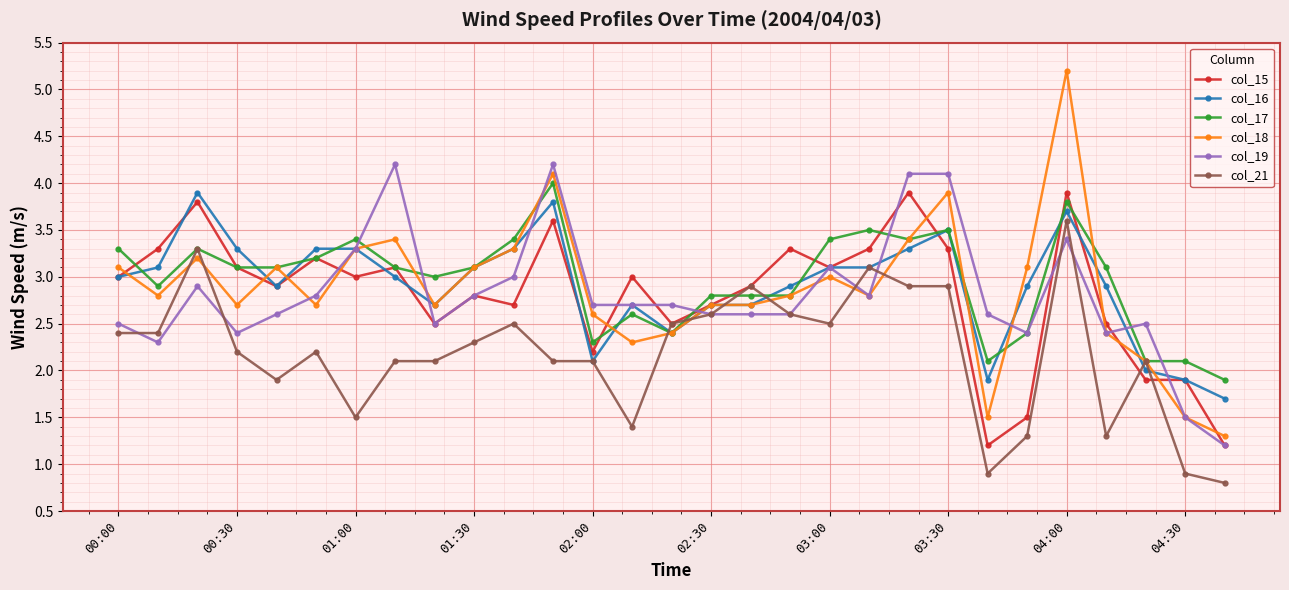

Which series has the widest spread of values?

col_18